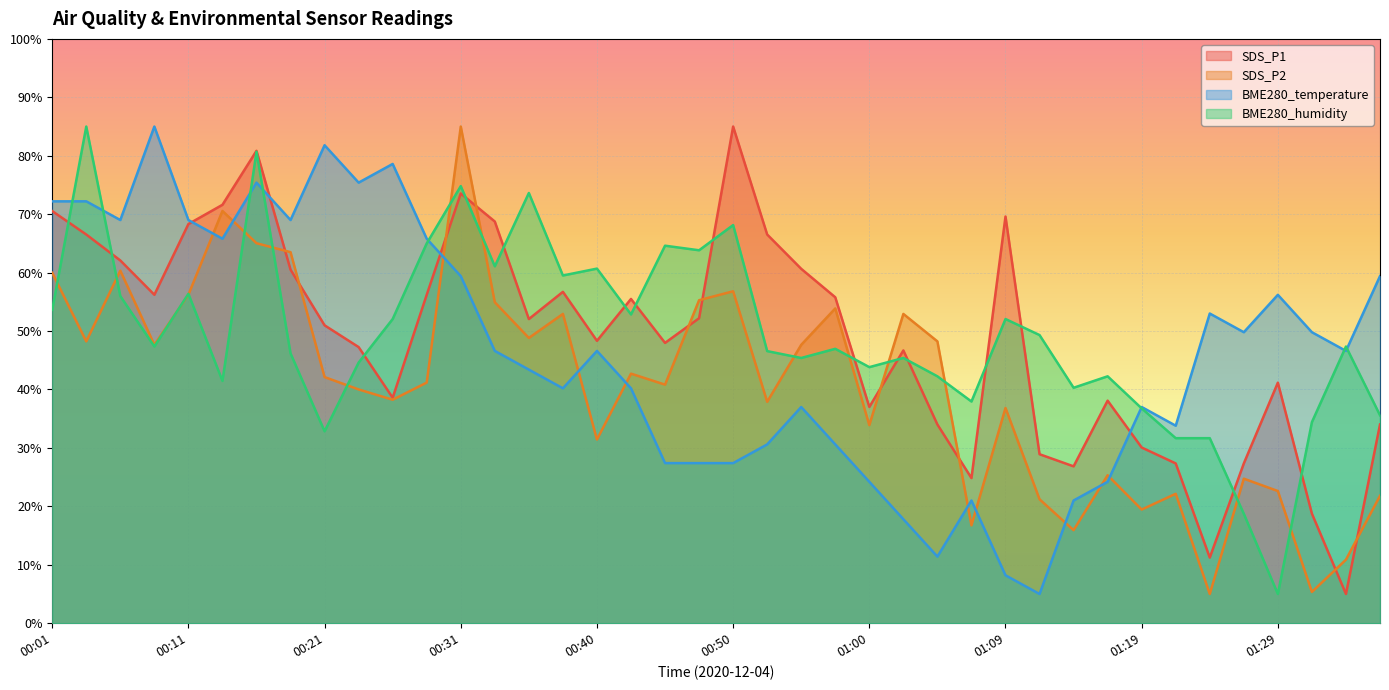

The value of BME280_humidity at 01:17 is 64.1. True or false?

False